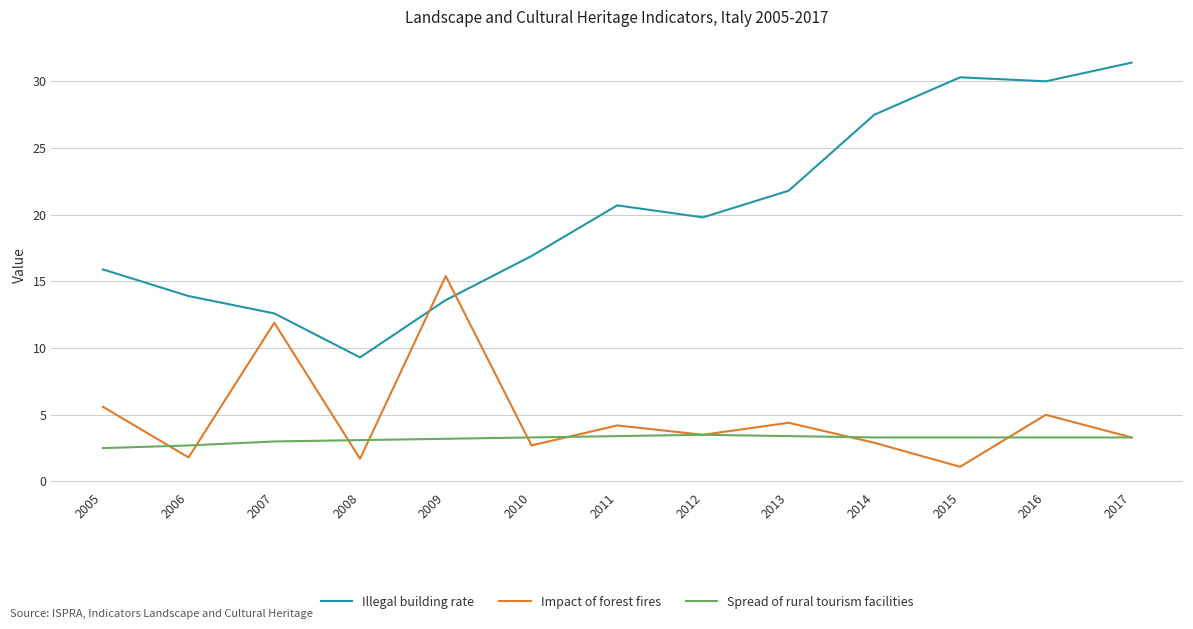

True or false: Illegal building rate and Impact of forest fires intersect in this chart.

True